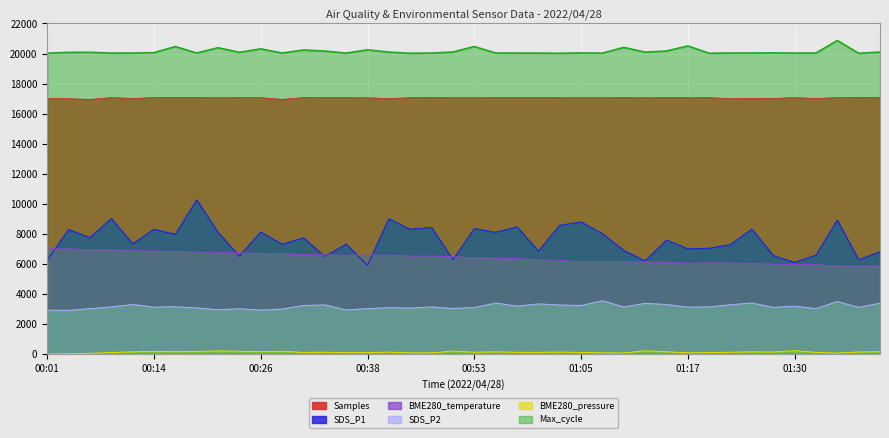

Which category has the highest value in the SDS_P2 series?

01:08